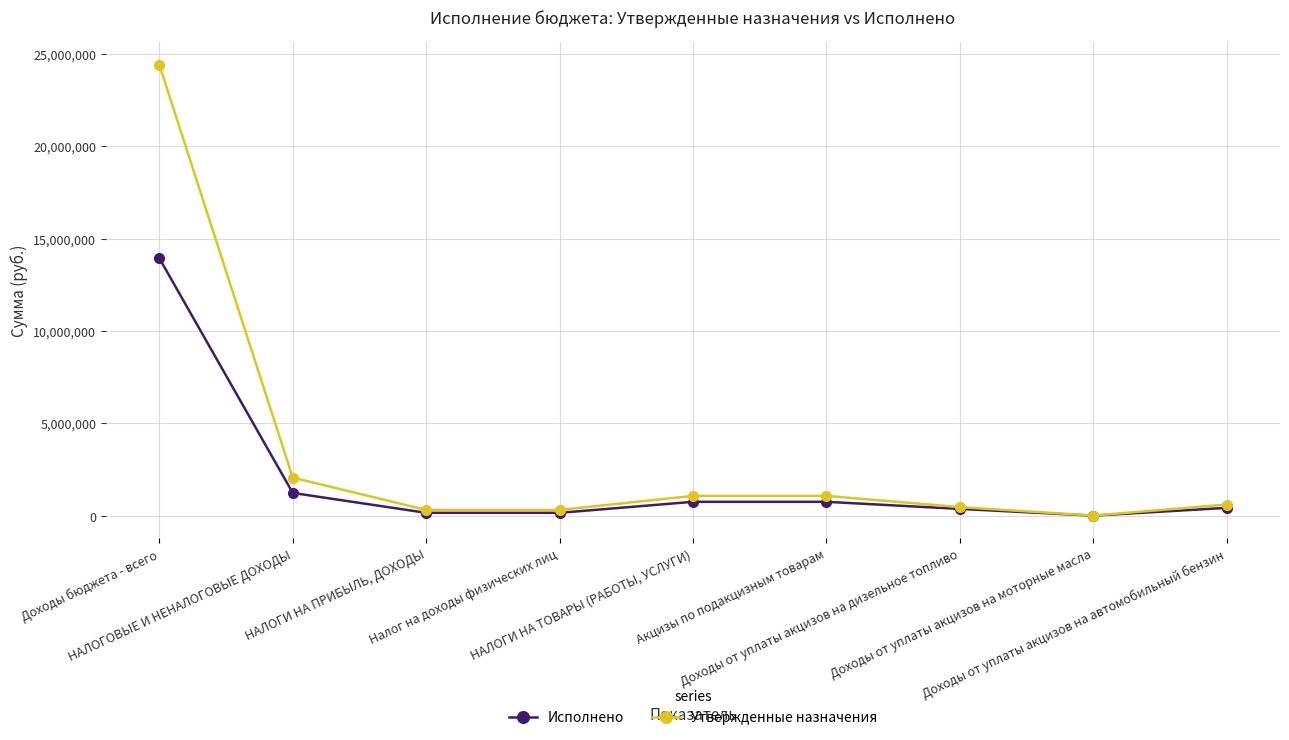

Rank the series by their average value, from lowest to highest.

Исполнено, Утвержденные назначения